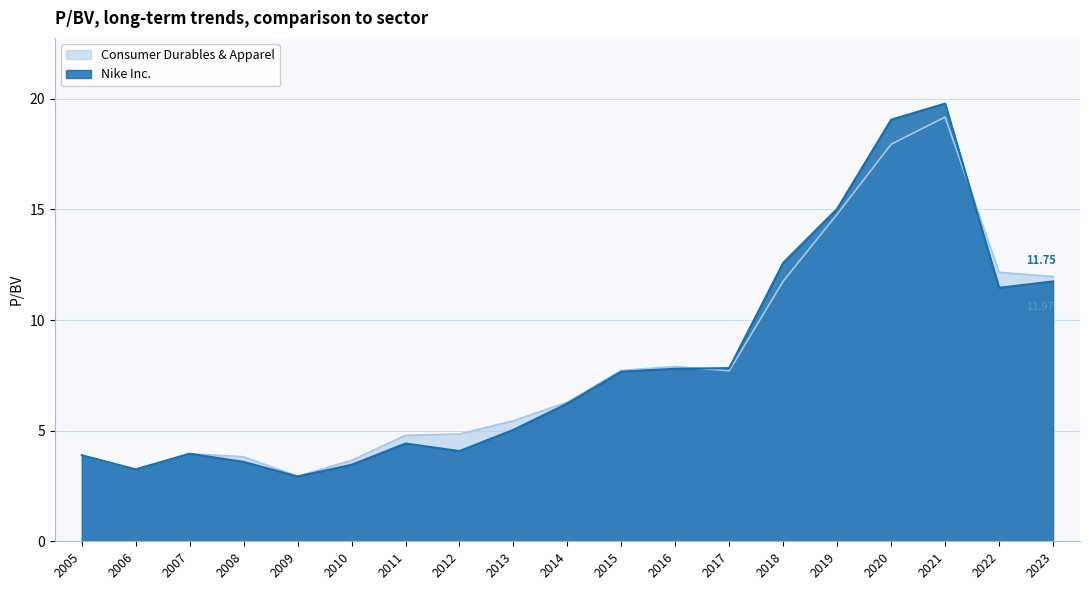

True or false: Consumer Durables & Apparel and Nike Inc. cross at least once.

True